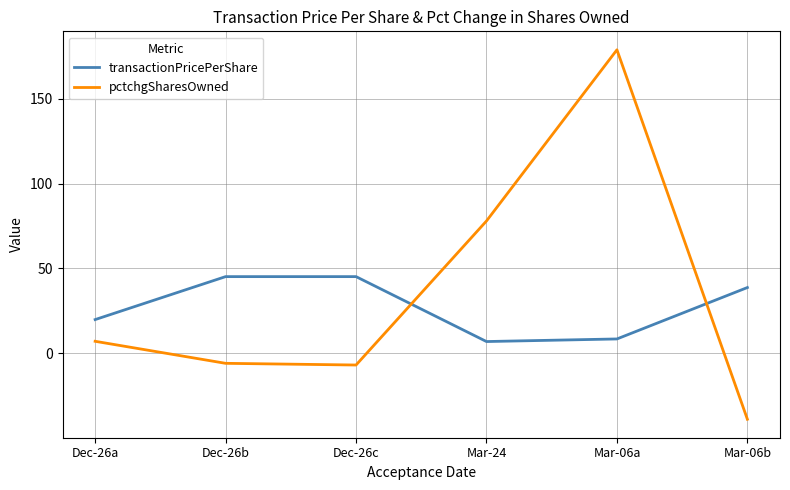

Where is pctchgSharesOwned nearest to the value 70?

Mar-24